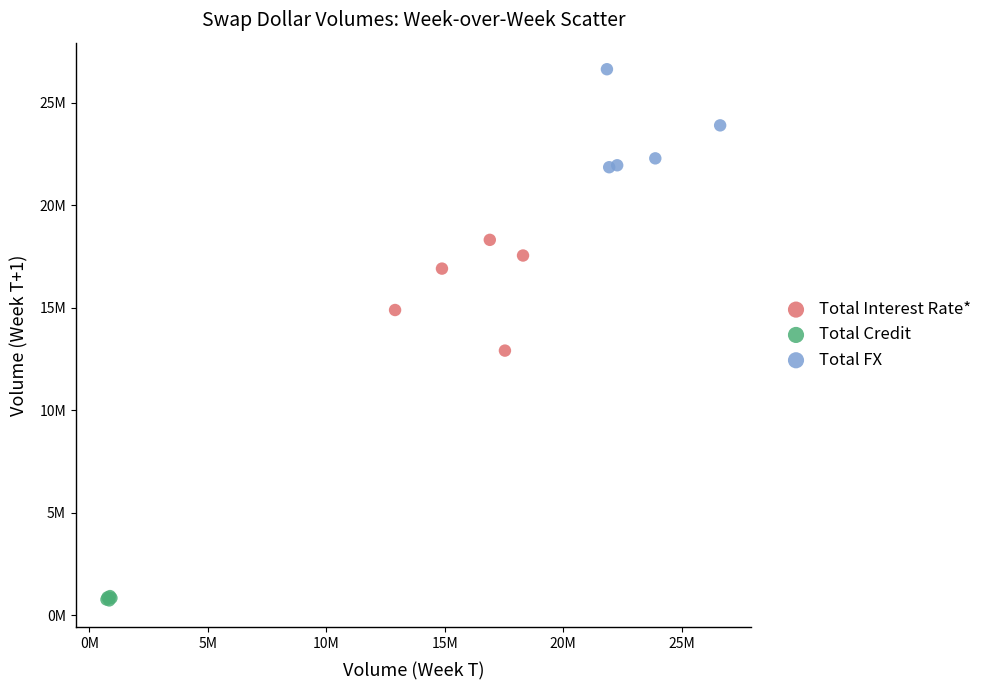

What are all the series names shown in the legend?

Total Interest Rate*, Total Credit, Total FX